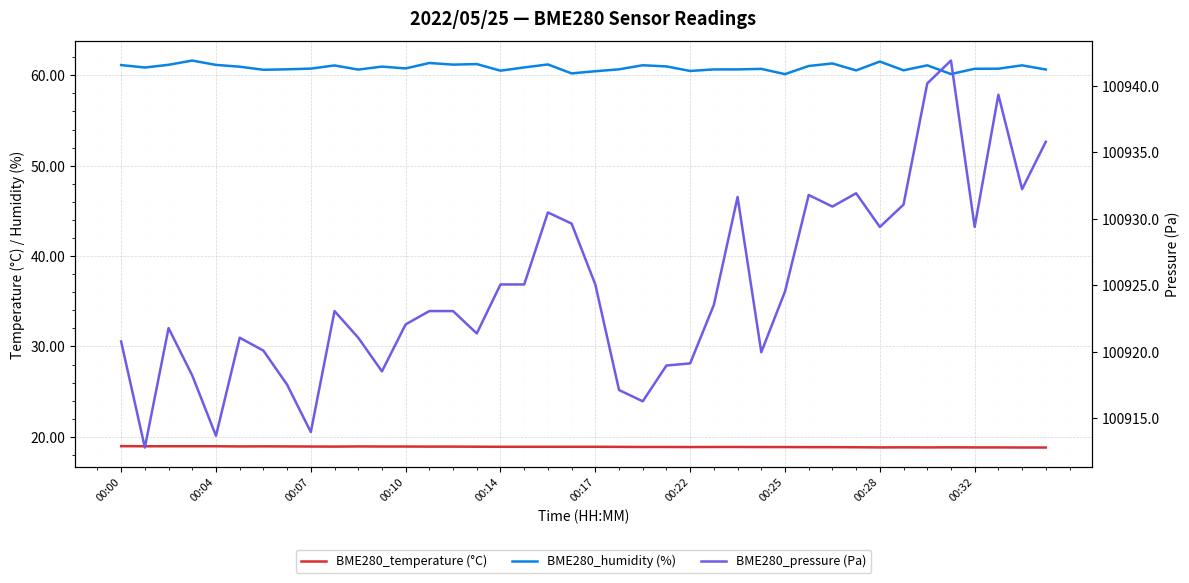

What is the maximum value for BME280_humidity (%)?

61.6